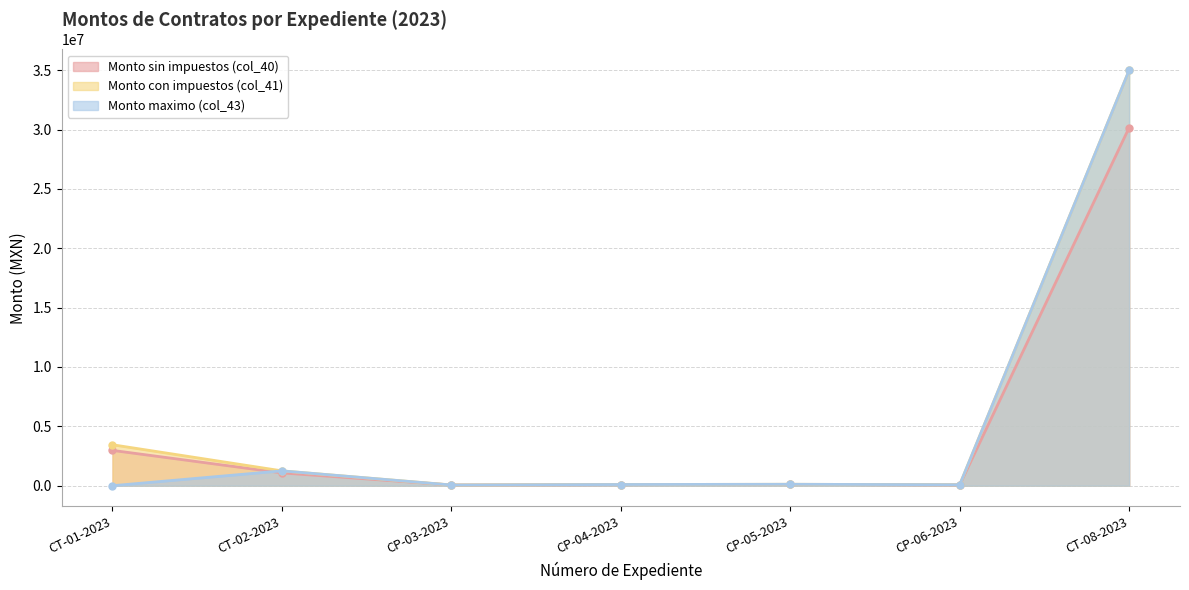

True or false: Monto con impuestos (col_41) and Monto maximo (col_43) intersect in this chart.

False